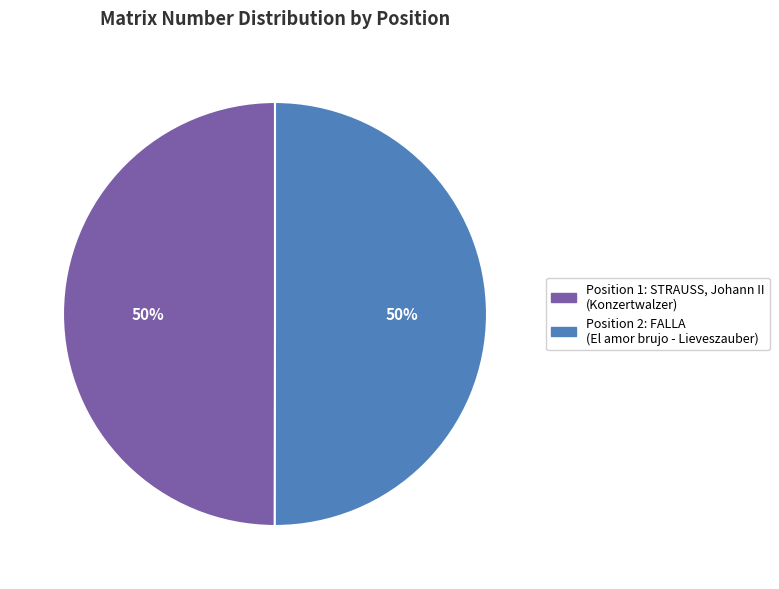

To the nearest percent, what is the average slice percentage?

50%